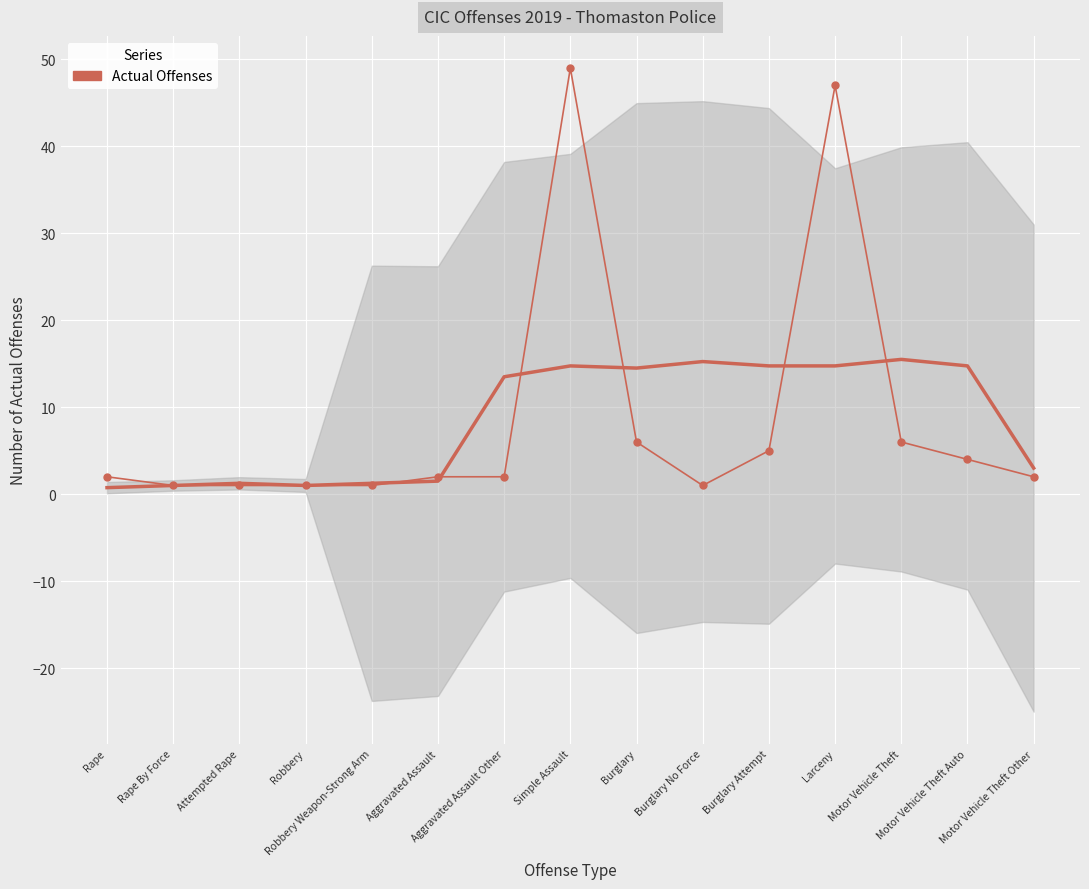

Reading right to left, list all the values displayed in this chart.

2	4	6	47	5	1	6	49	2	2	1	1	1	1	2